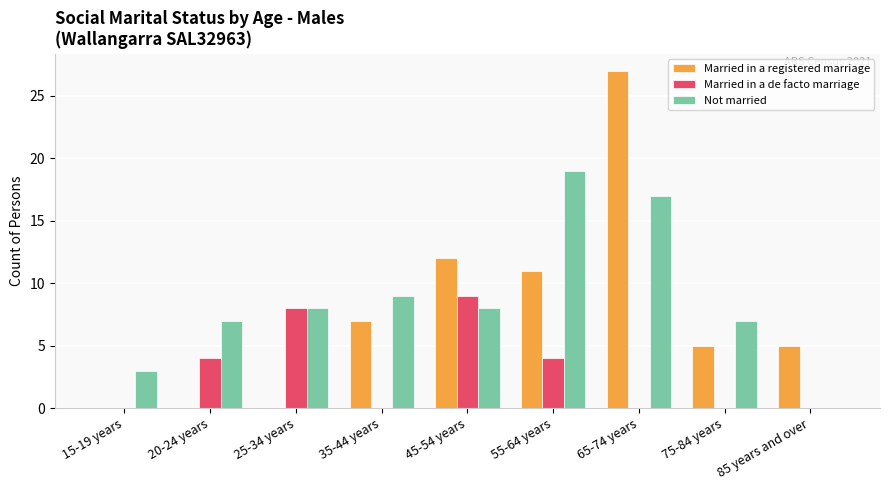

Reading left to right, what are all the values shown in this chart?

Married in a registered marriage: 0	0	0	7	12	11	27	5	5
Married in a de facto marriage: 0	4	8	0	9	4	0	0	0
Not married: 3	7	8	9	8	19	17	7	0